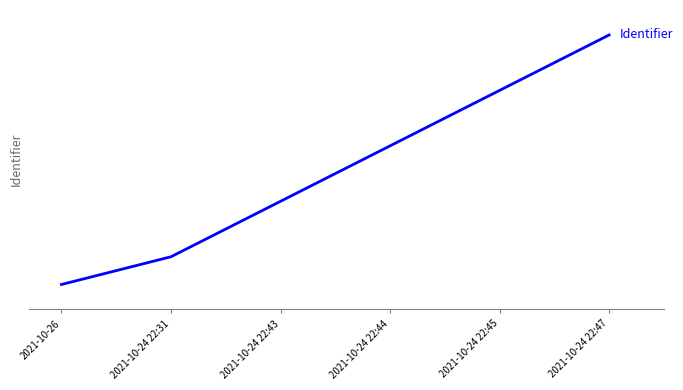

What is the sum of all values?

41334505